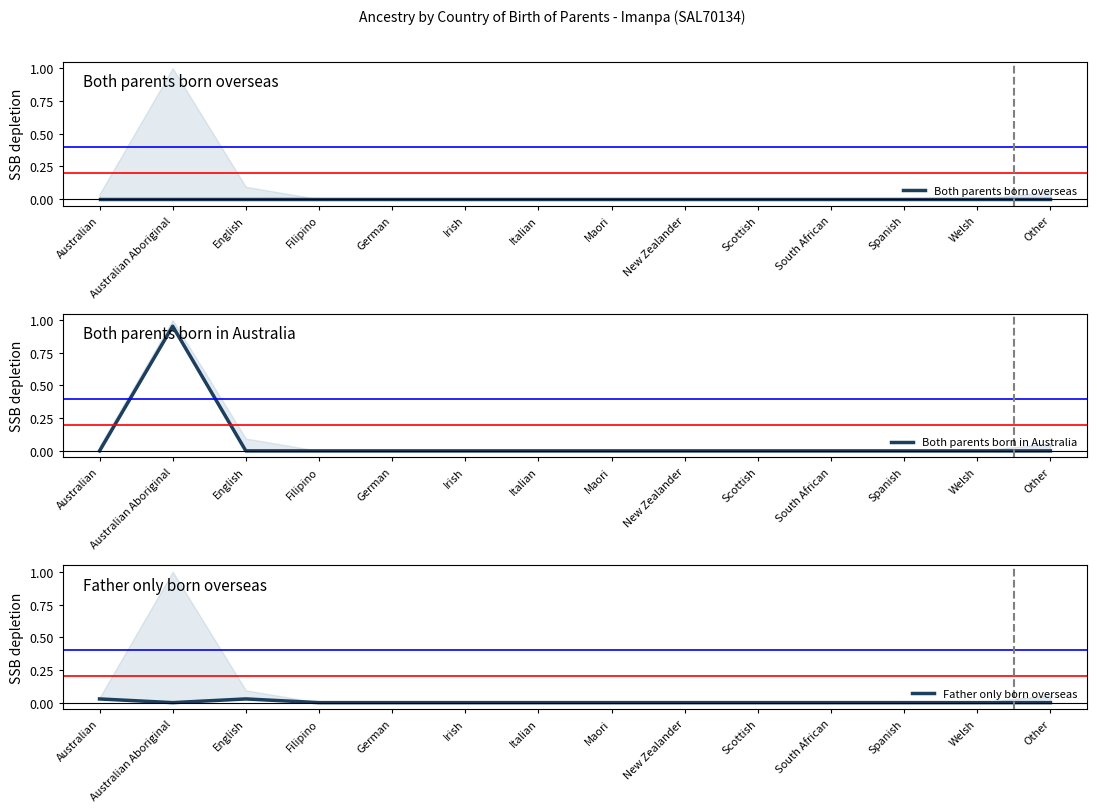

How many interior local peaks does the Father only born overseas series have?

1